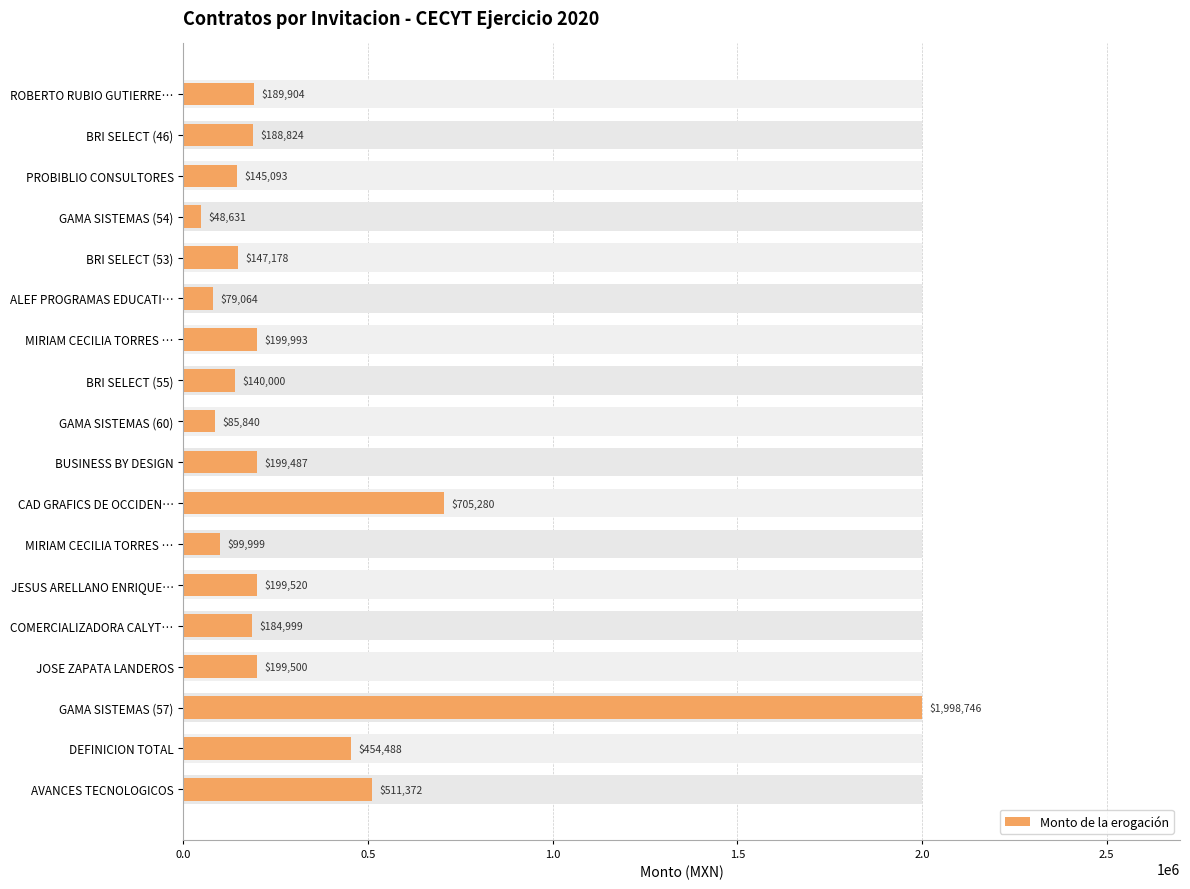

What is the sum of the values at BRI SELECT (55) and MIRIAM CECILIA TORRES …?

239998.9